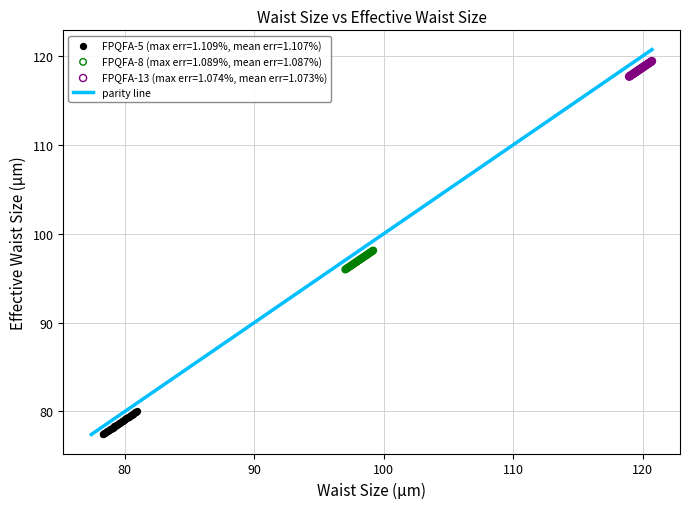

Which series contains the highest Y value?

FPQFA-13 (max err=1.074%, mean err=1.073%)